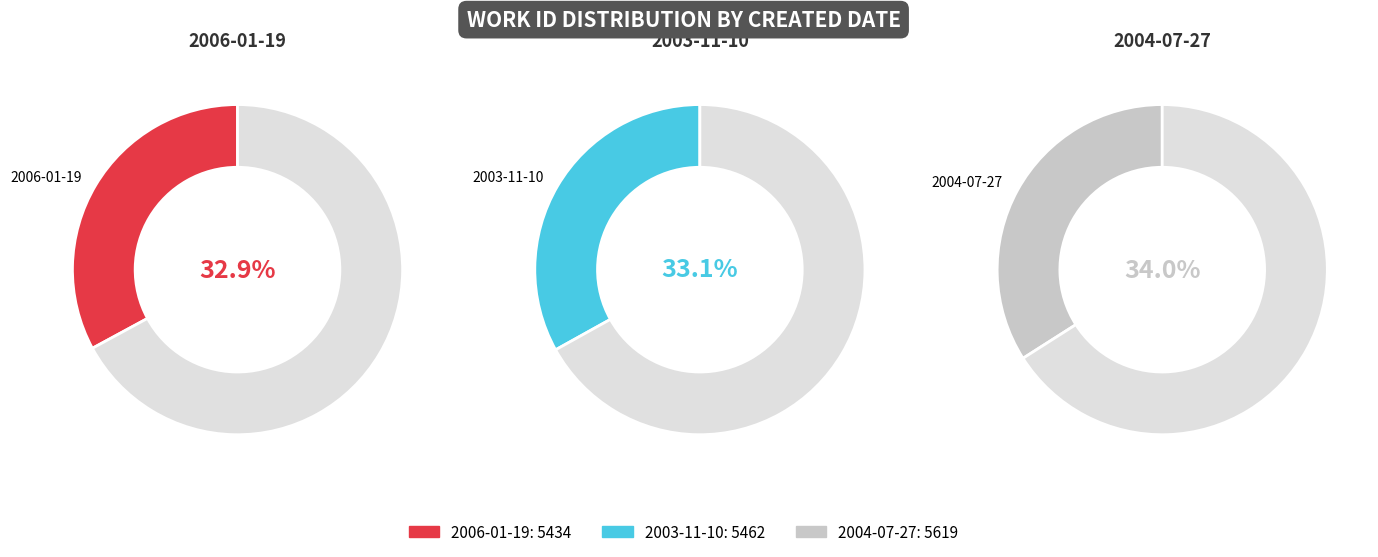

Combined, do 2004-07-27 and 2006-01-19 account for over 50%?

Yes